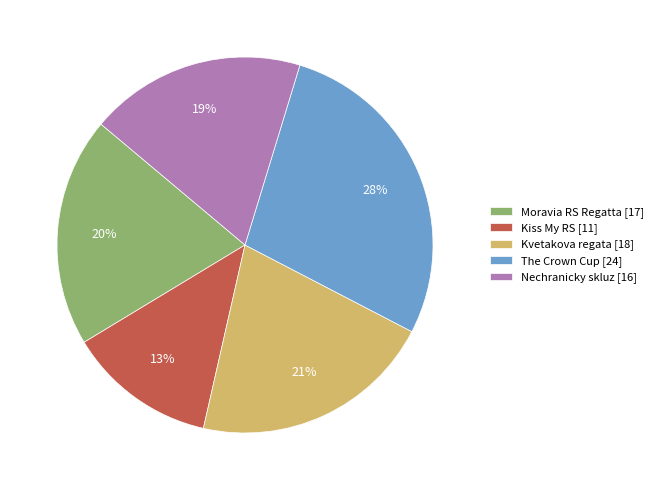

Rank the categories by value from highest to lowest.

The Crown Cup [24], Kvetakova regata [18], Moravia RS Regatta [17], Nechranicky skluz [16], Kiss My RS [11]